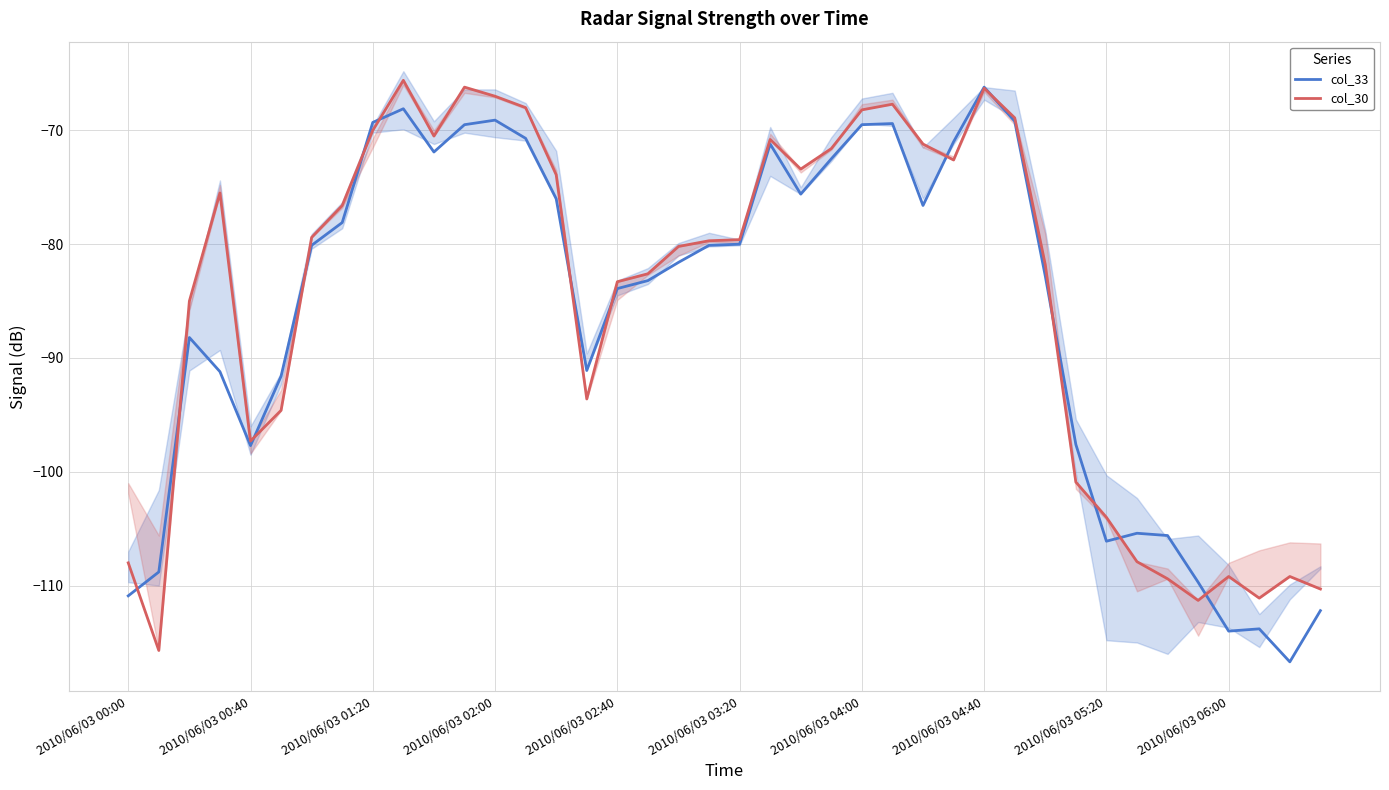

What is the average value of the col_30 series?

-85.0